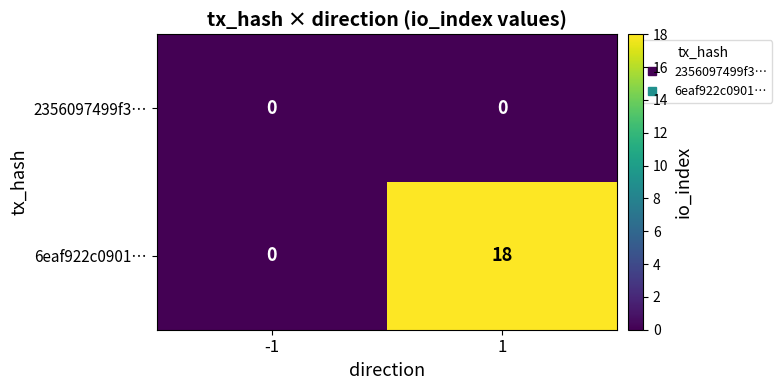

How many categories are shown in the chart?

2